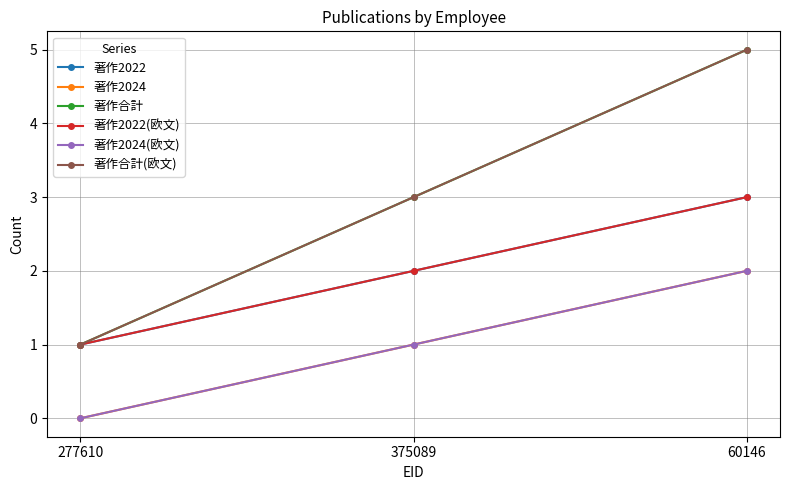

What is the difference between the highest and lowest values at 60146?

3